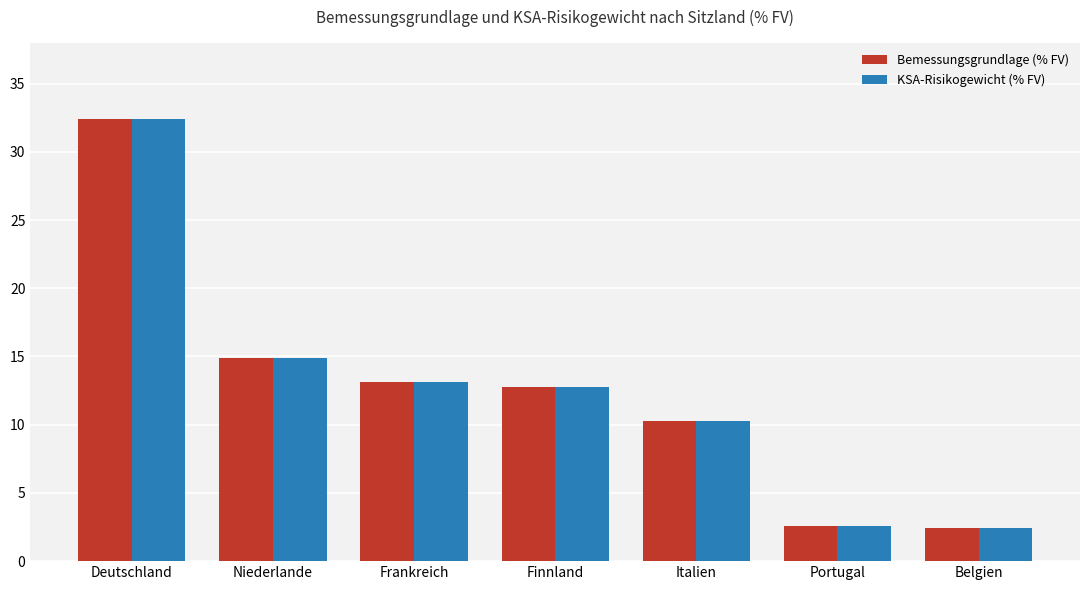

What is the sum of all Bemessungsgrundlage (% FV) values?

88.5